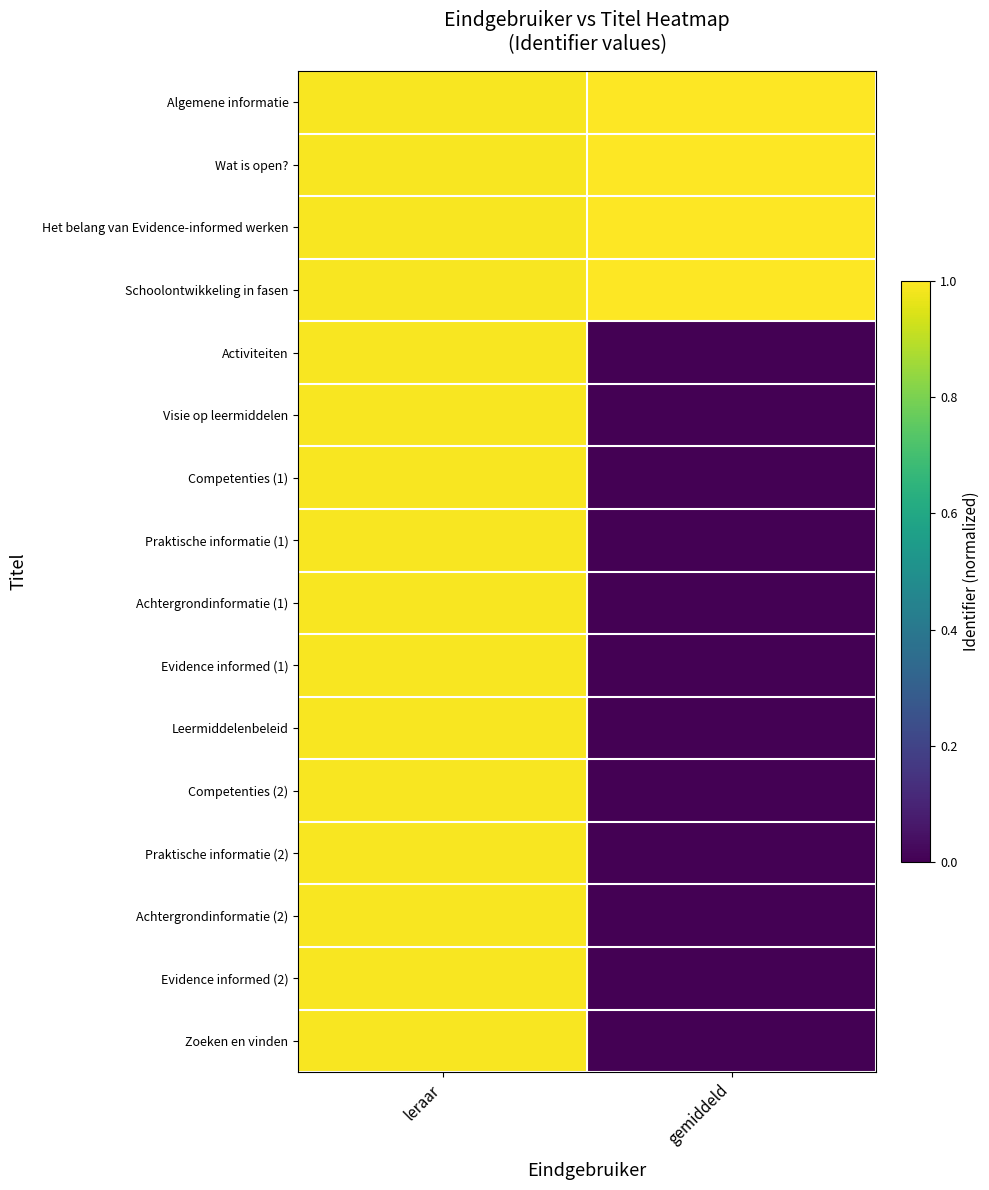

Which series has the widest spread of values?

Zoeken en vinden